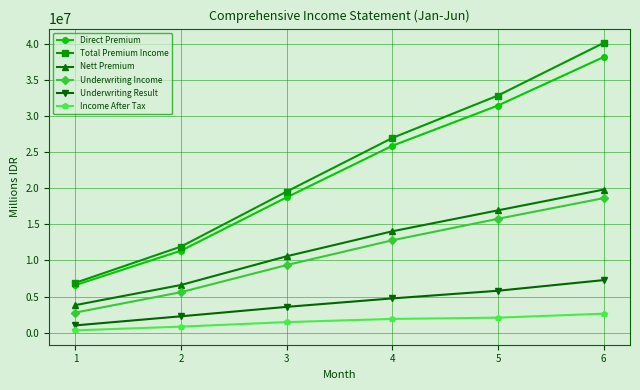

Between 5 and 6, which series saw the biggest shift?

Total Premium Income